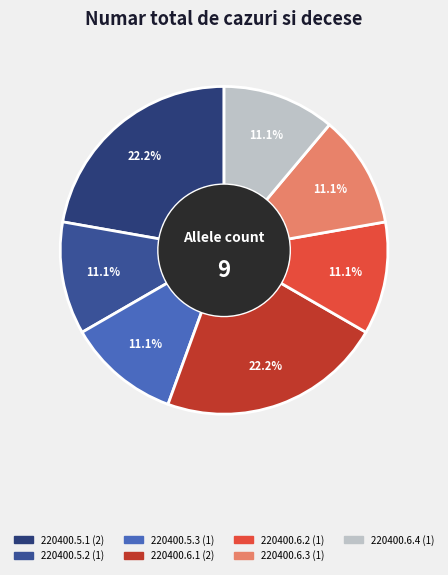

Count the number of slices in the pie.

7